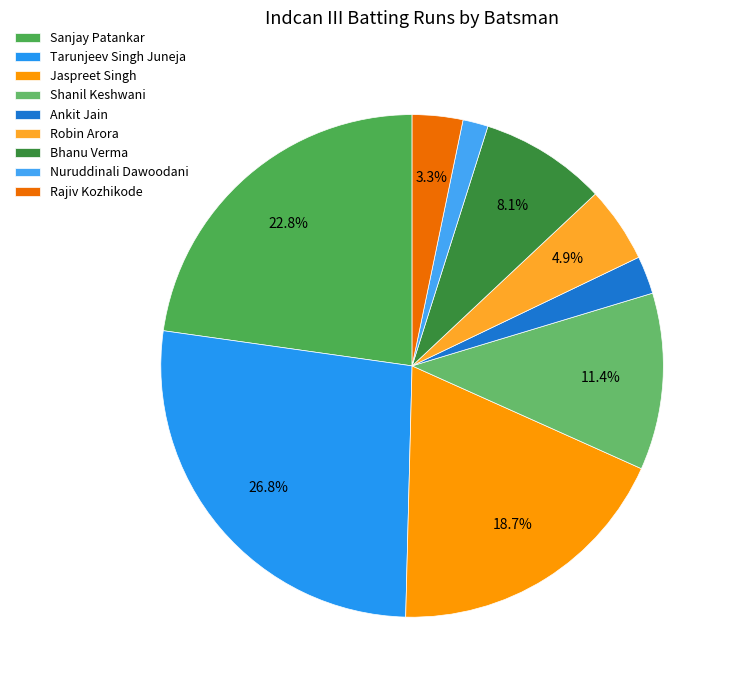

Is there any slice that represents more than half of the pie?

No